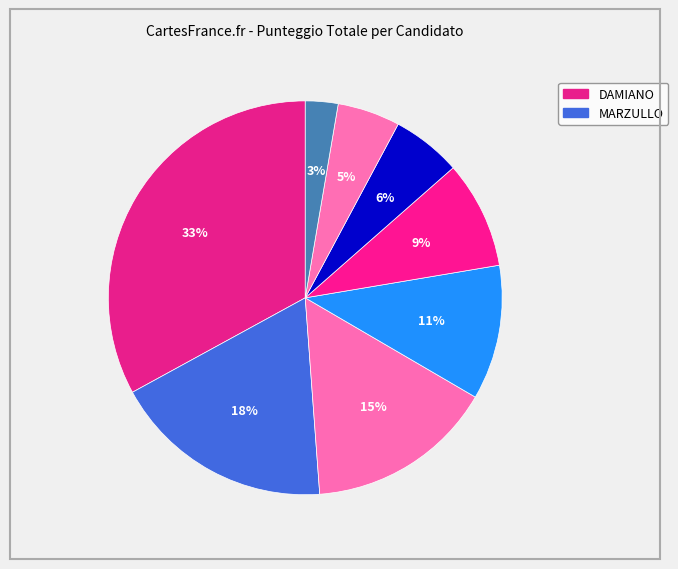

How many segments does this pie chart have?

8